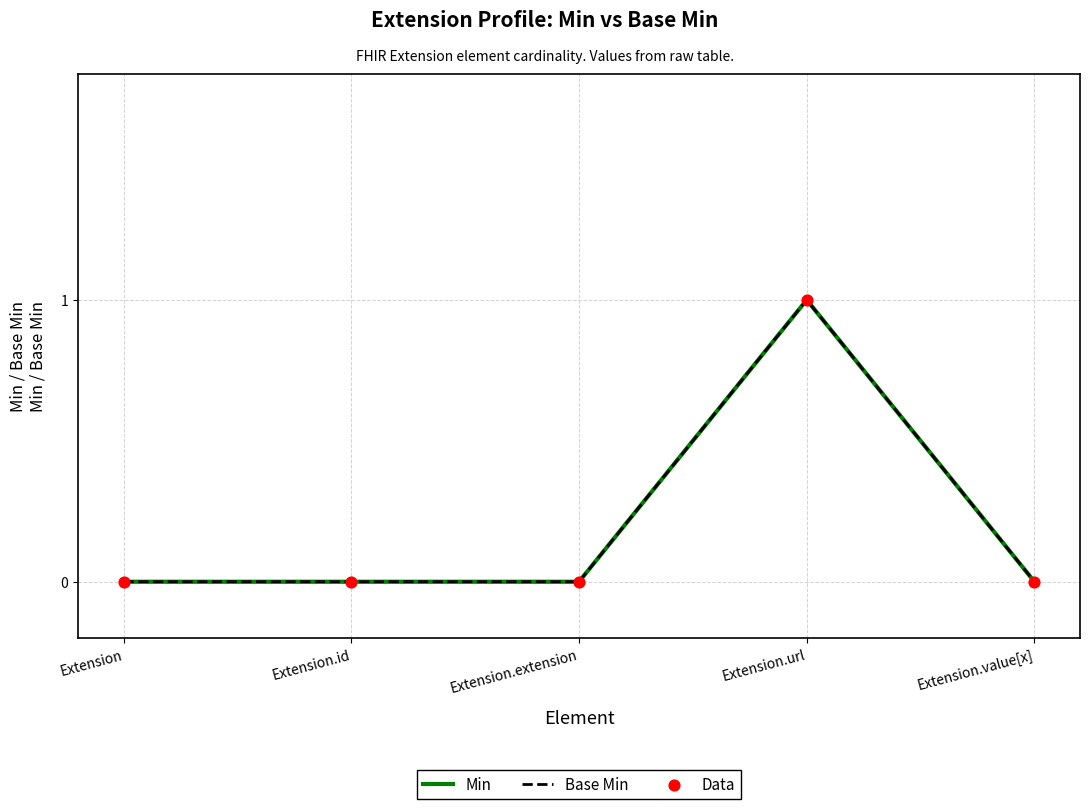

What is the total value across all series at Extension.url?

3